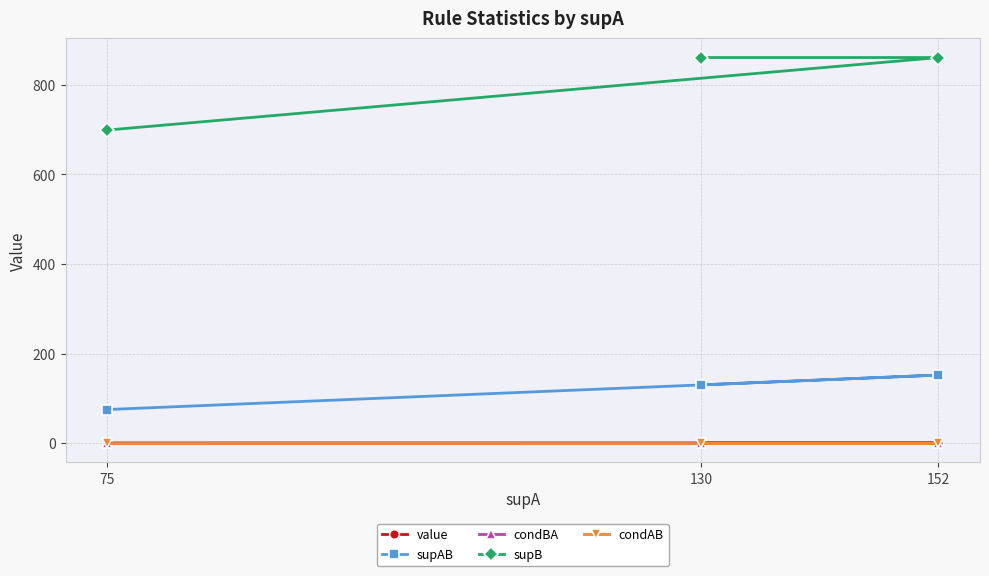

Reading right to left, extract all data points from this chart.

value: 75=0.1	152=0.2	130=0.1
supAB: 75=75.0	152=152.0	130=130.0
condBA: 75=0.1	152=0.2	130=0.2
supB: 75=699.0	152=861.0	130=861.0
condAB: 75=1.0	152=1.0	130=1.0